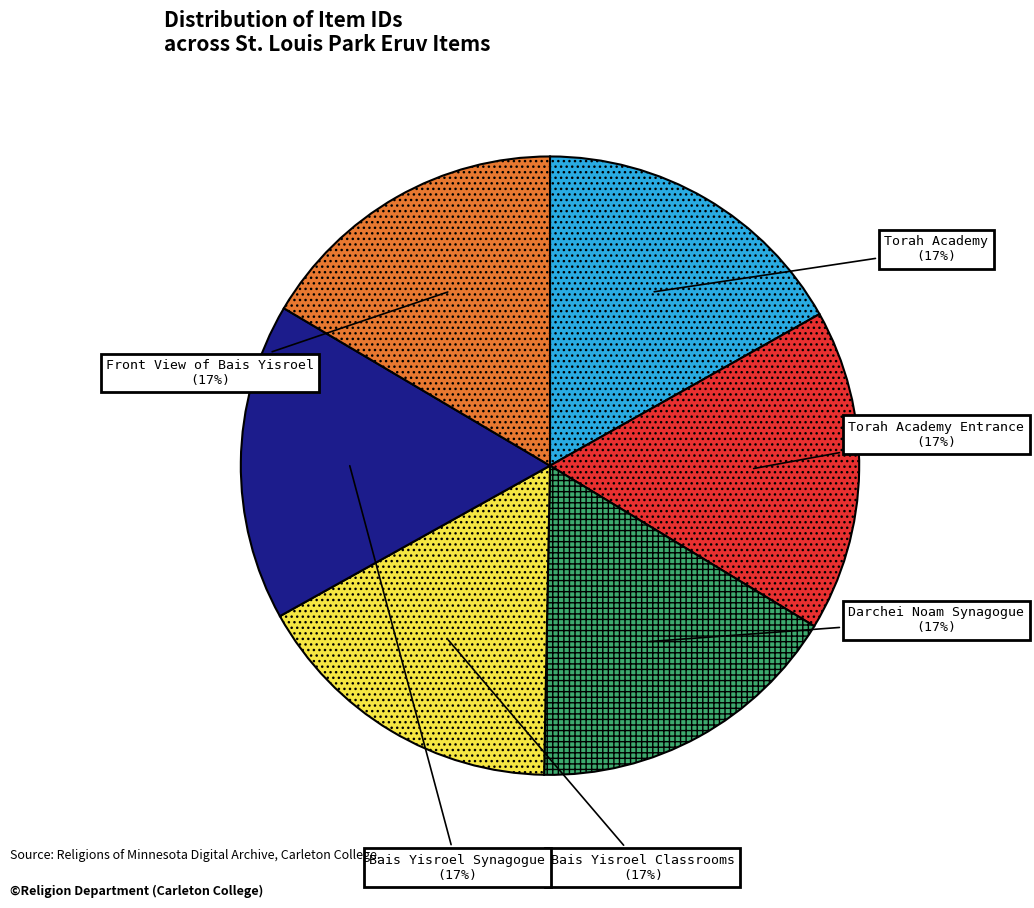

Is there a majority slice in this chart?

No